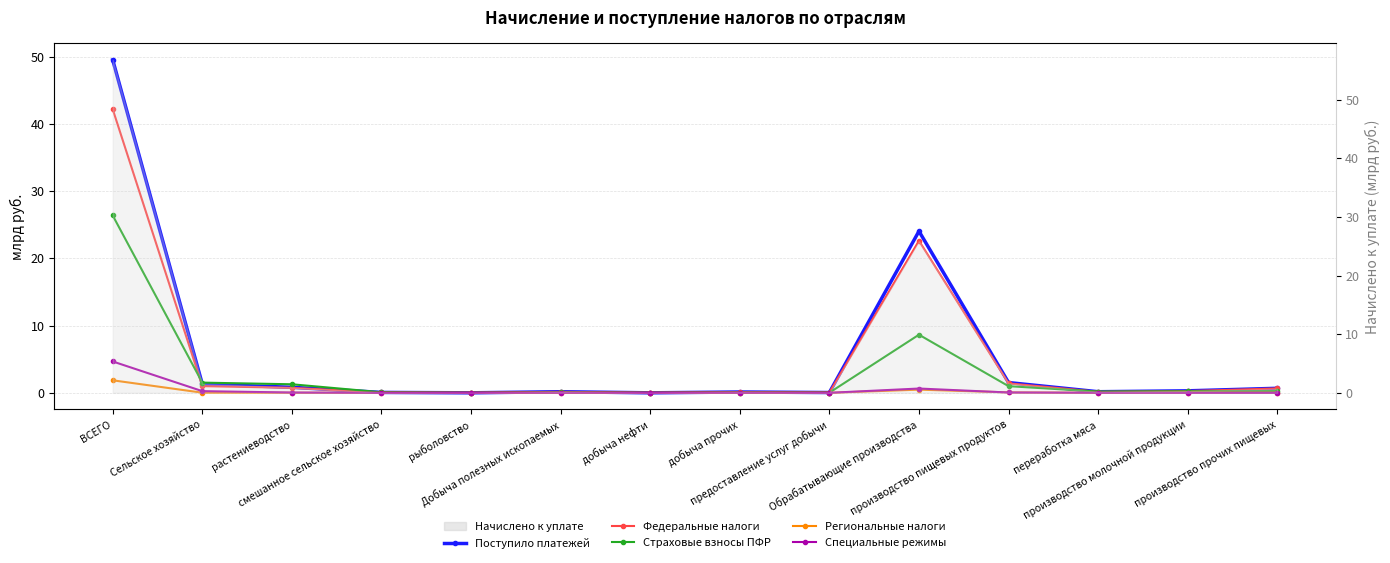

In Страховые взносы ПФР, how many points are higher than both neighbors (excluding endpoints)?

3